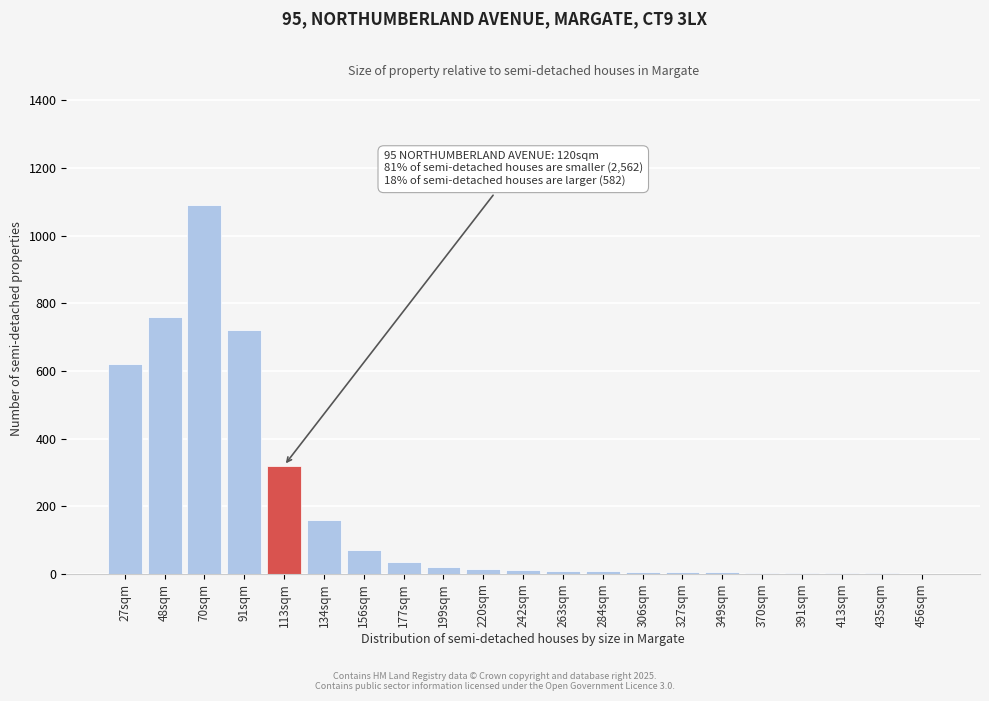

Between 134sqm and 91sqm, which is larger?

91sqm